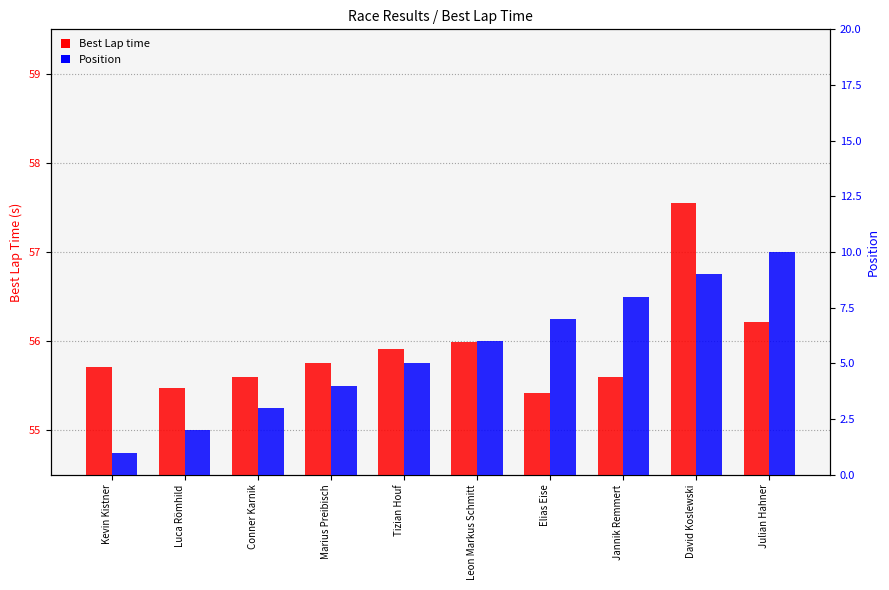

Which series has the largest total across all categories?

Best Lap time